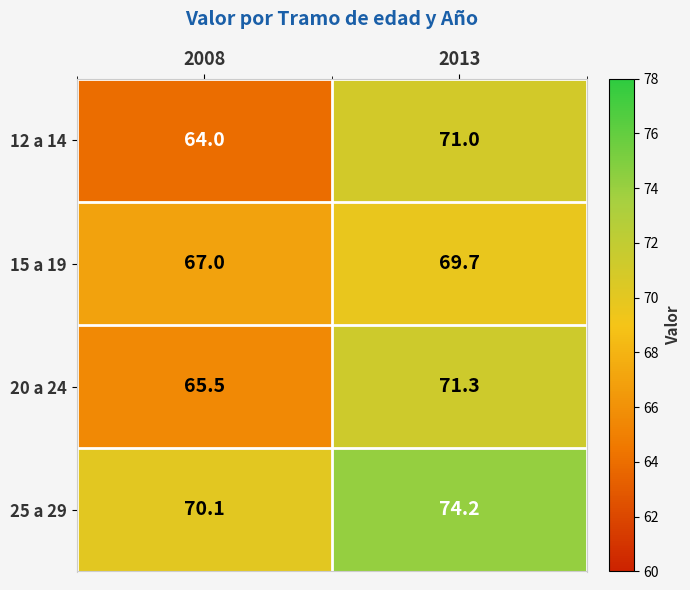

True or false: 25 a 29 has a value of 115.1 at 2013.

False